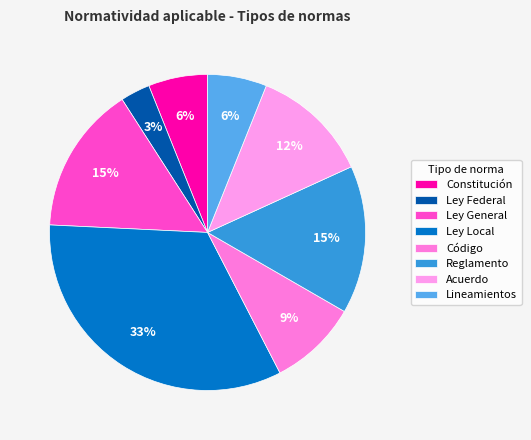

Count the number of slices in the pie.

8